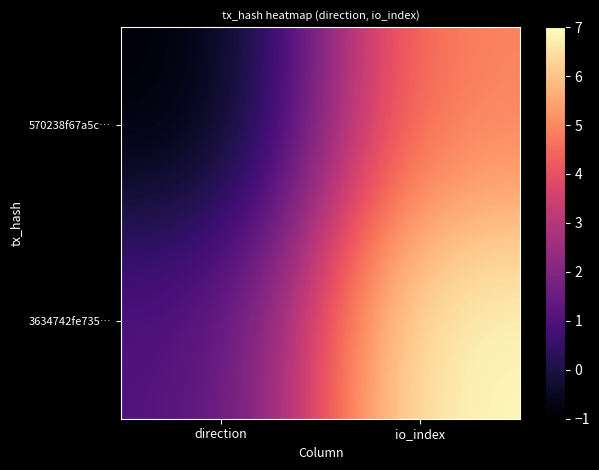

What is the maximum value shown in the chart?

7